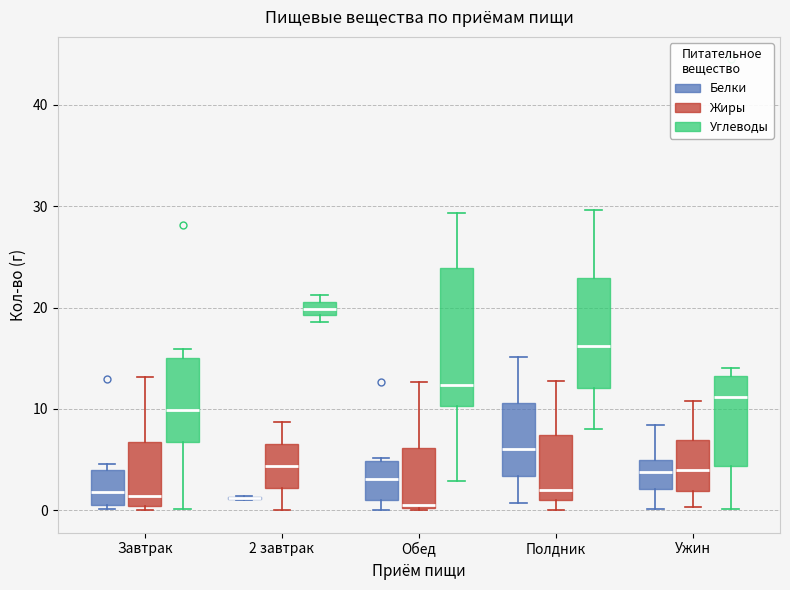

Which box is the tallest, from its lower edge to its upper edge?

Обед (Углеводы)